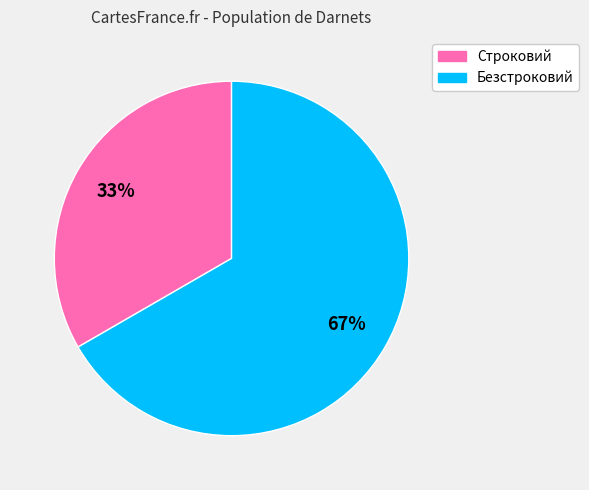

Approximately how many times larger is the value at Строковий compared to Безстроковий?

0.5